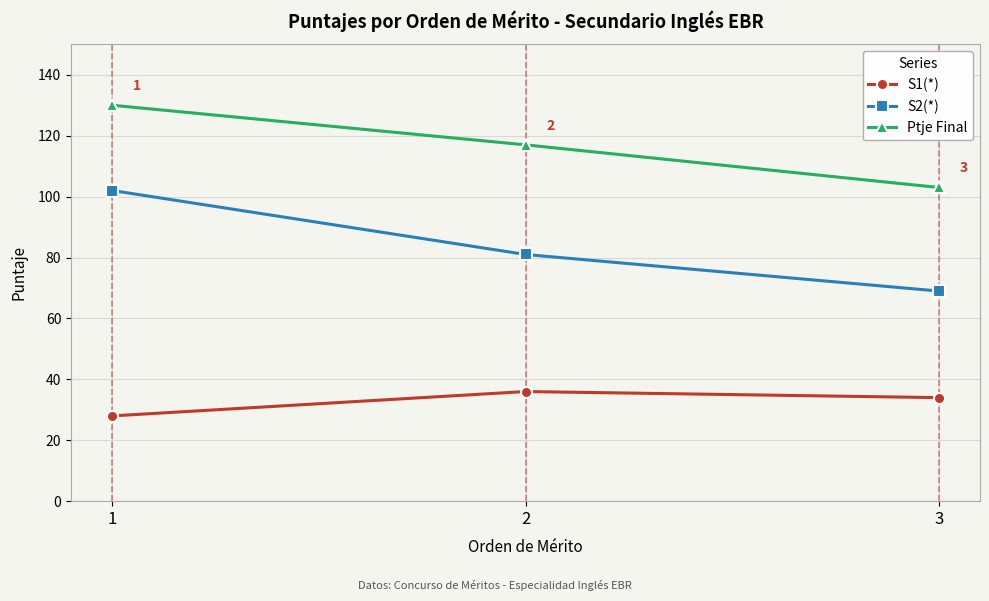

What is the difference between the maximum and minimum values in the Ptje Final series?

27